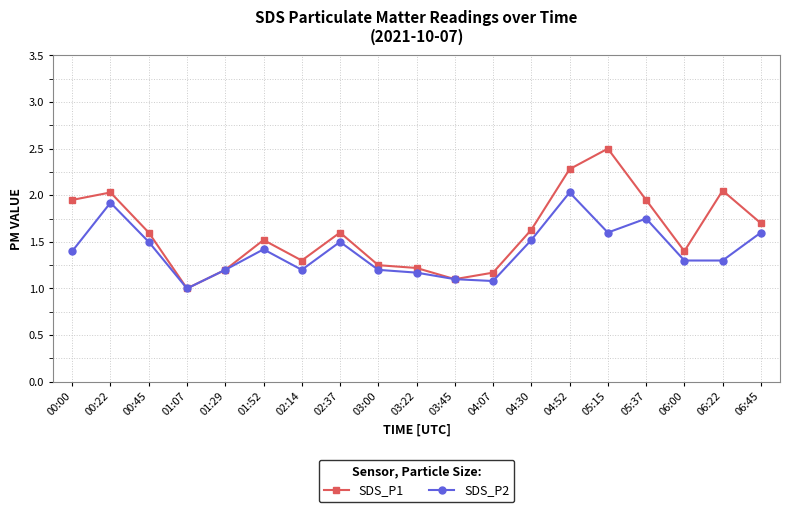

Between 04:07 and 06:00, which series saw the biggest shift?

SDS_P1